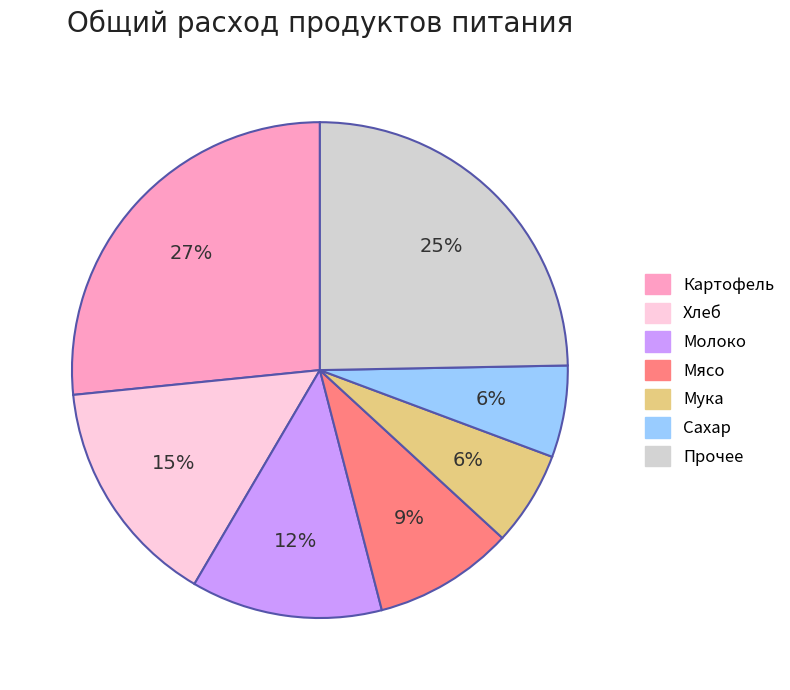

Is there any slice that represents more than half of the pie?

No